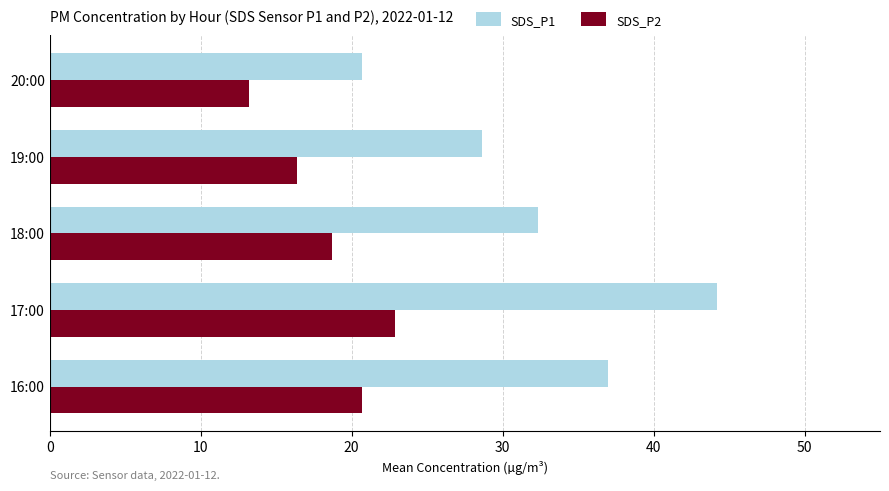

What is the sum of all SDS_P2 values?

91.9